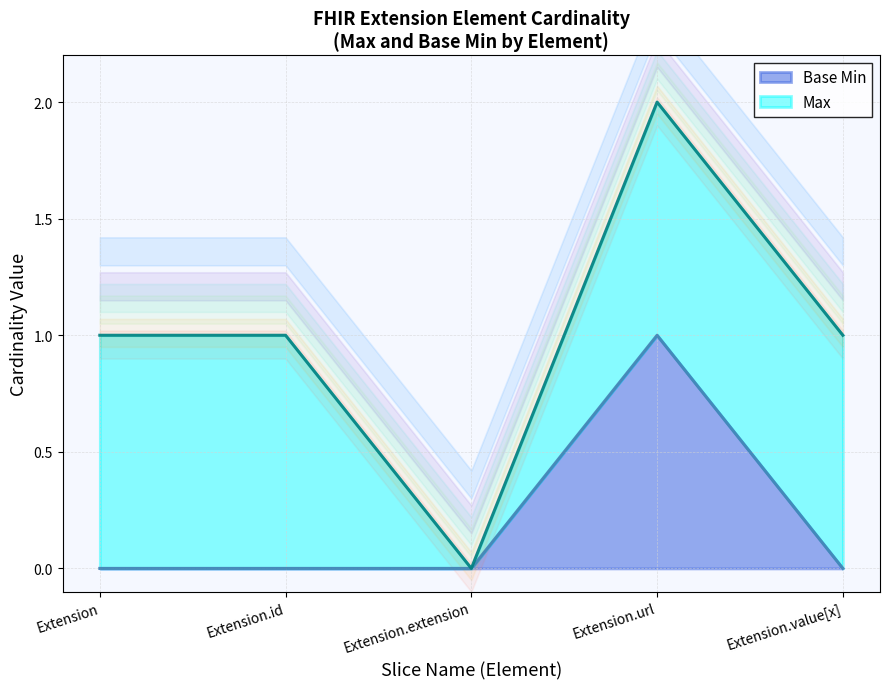

Rank the categories by value from lowest to highest.

Extension, Extension.id, Extension.extension, Extension.value[x], Extension.url